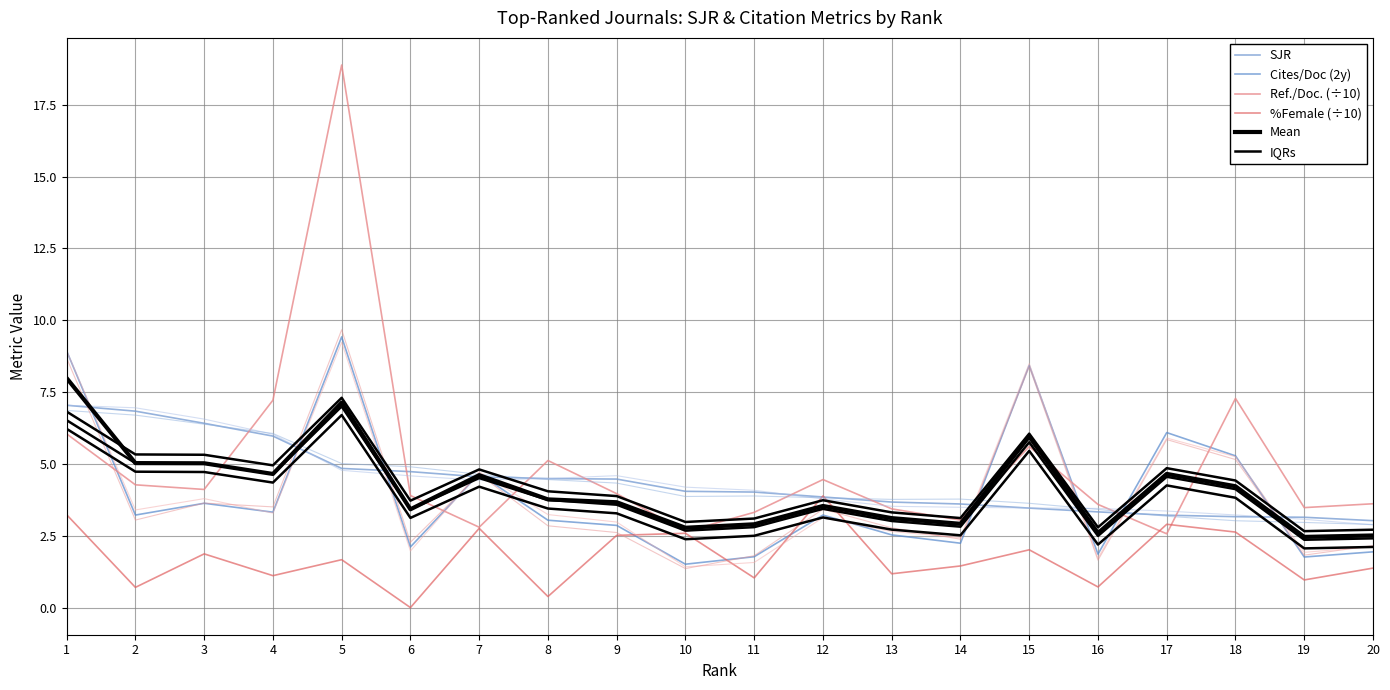

What is the value of the Cites/Doc (2y) point at the 10th from the left?

1.5